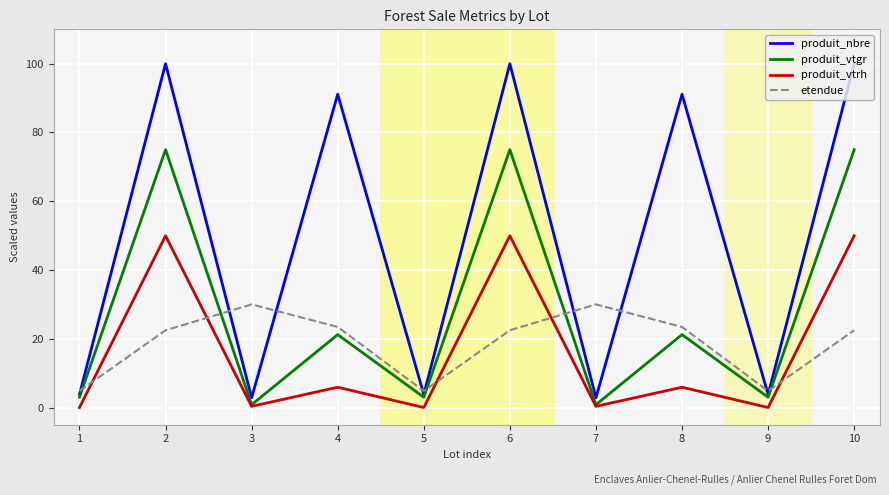

List the series in order of their peak value, highest first.

produit_nbre, produit_vtgr, produit_vtrh, etendue